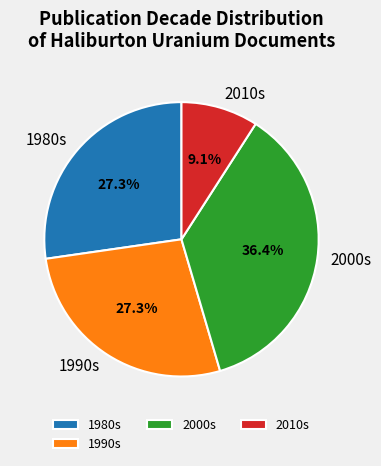

Approximately how many times larger is the value at 2000s compared to 2010s?

4.0